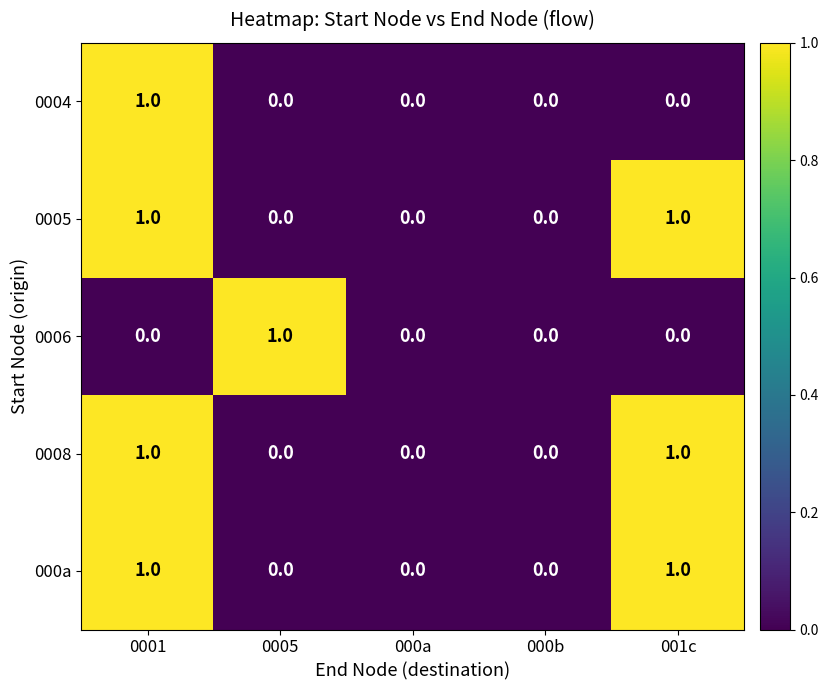

How many 0008 values are between 0 and 1?

5